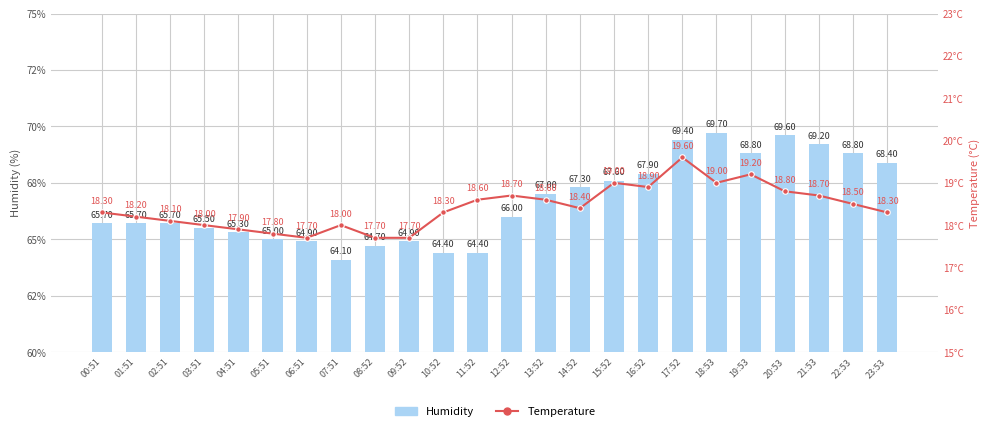

Is it true that Humidity equals 44.4 at 06:51?

False